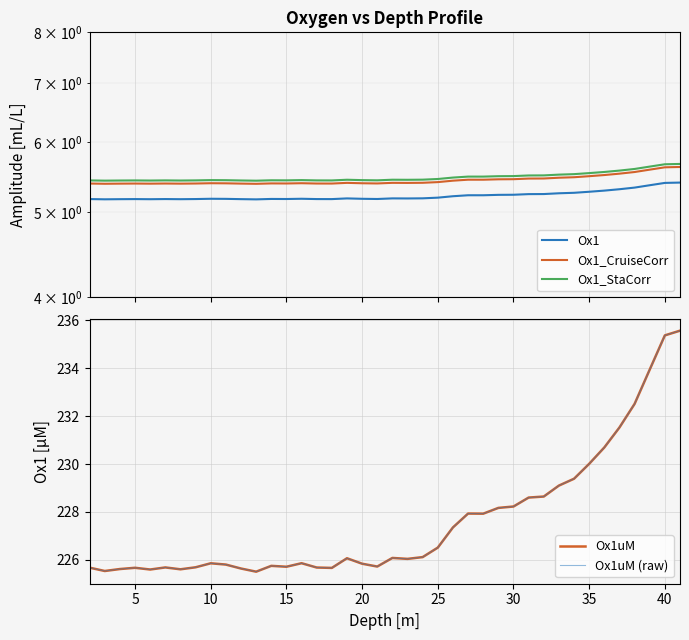

True or false: Ox1_StaCorr and Ox1_CruiseCorr intersect in this chart.

False